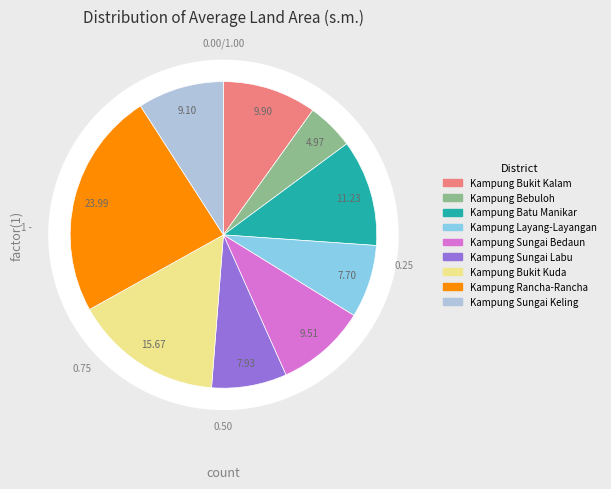

To the nearest percent, what is the difference between the Kampung Bebuloh and Kampung Bukit Kuda slice percentages?

11%